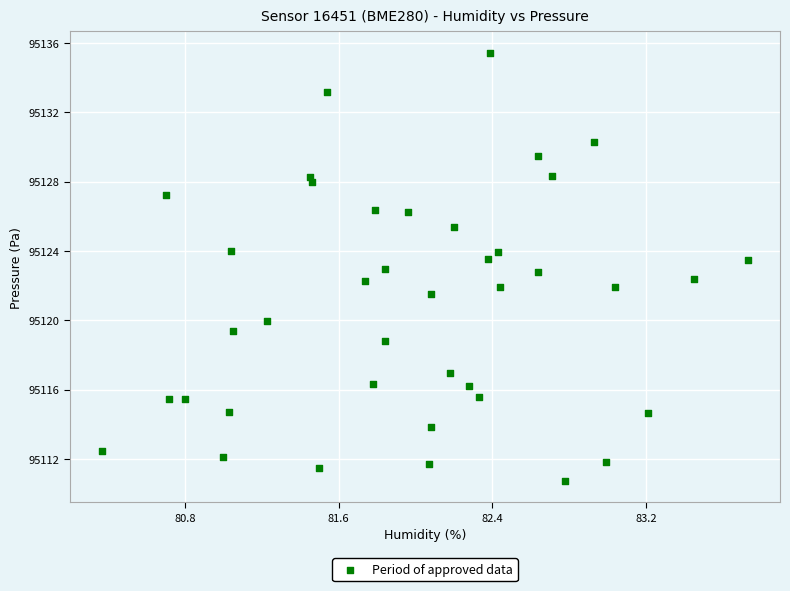

What is the range of Y values (max minus min)?

24.7